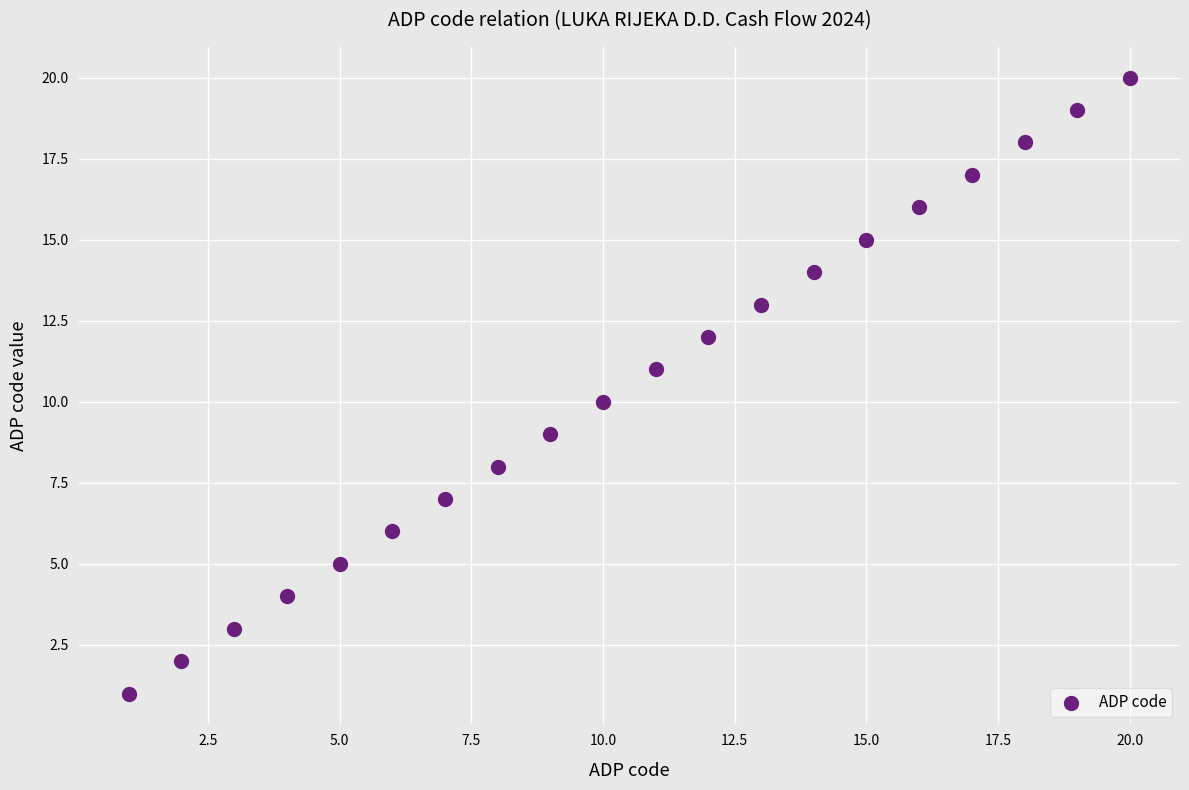

What is the range of Y values (max minus min)?

19